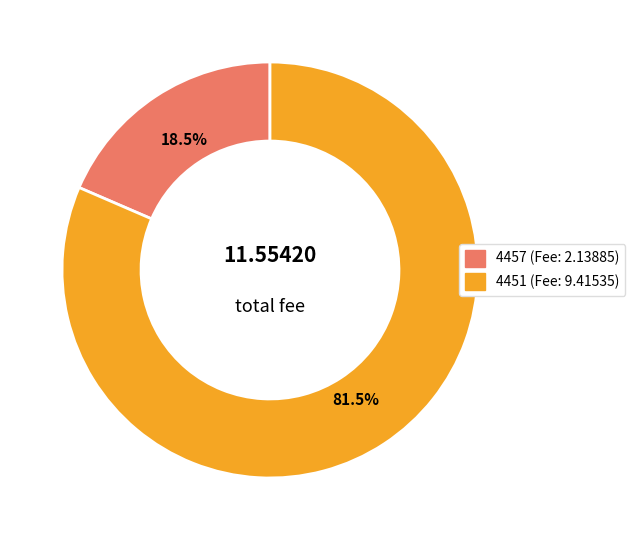

Does any single category account for the majority?

Yes